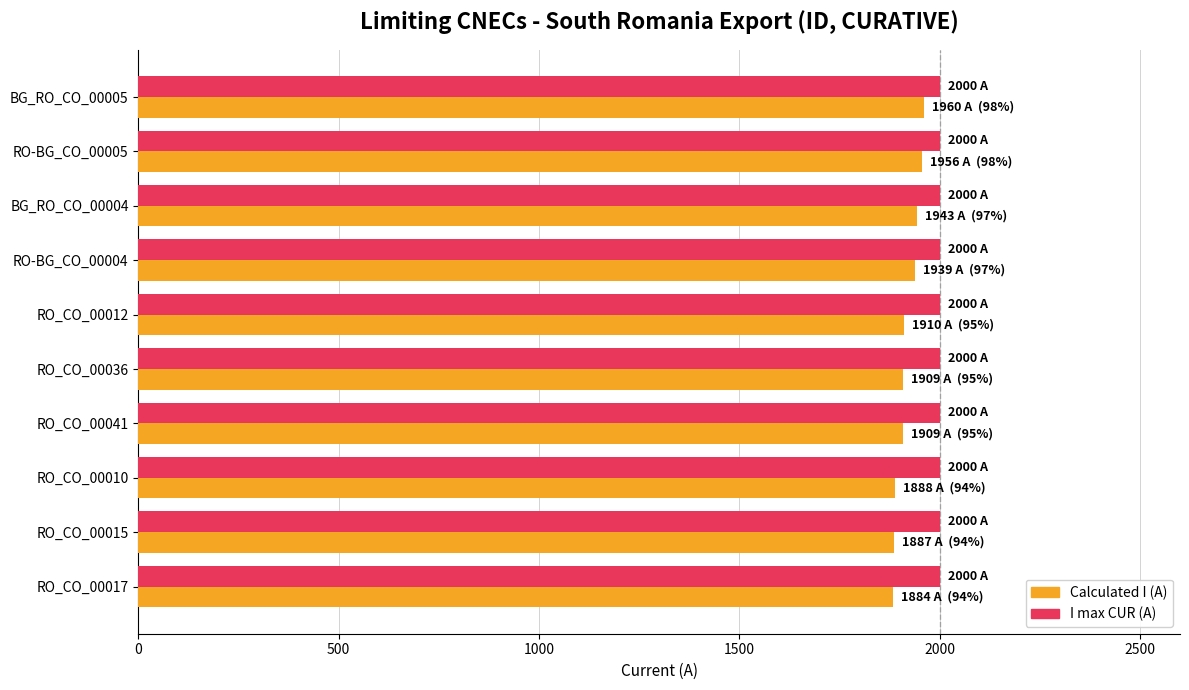

What is the greatest value displayed?

2000